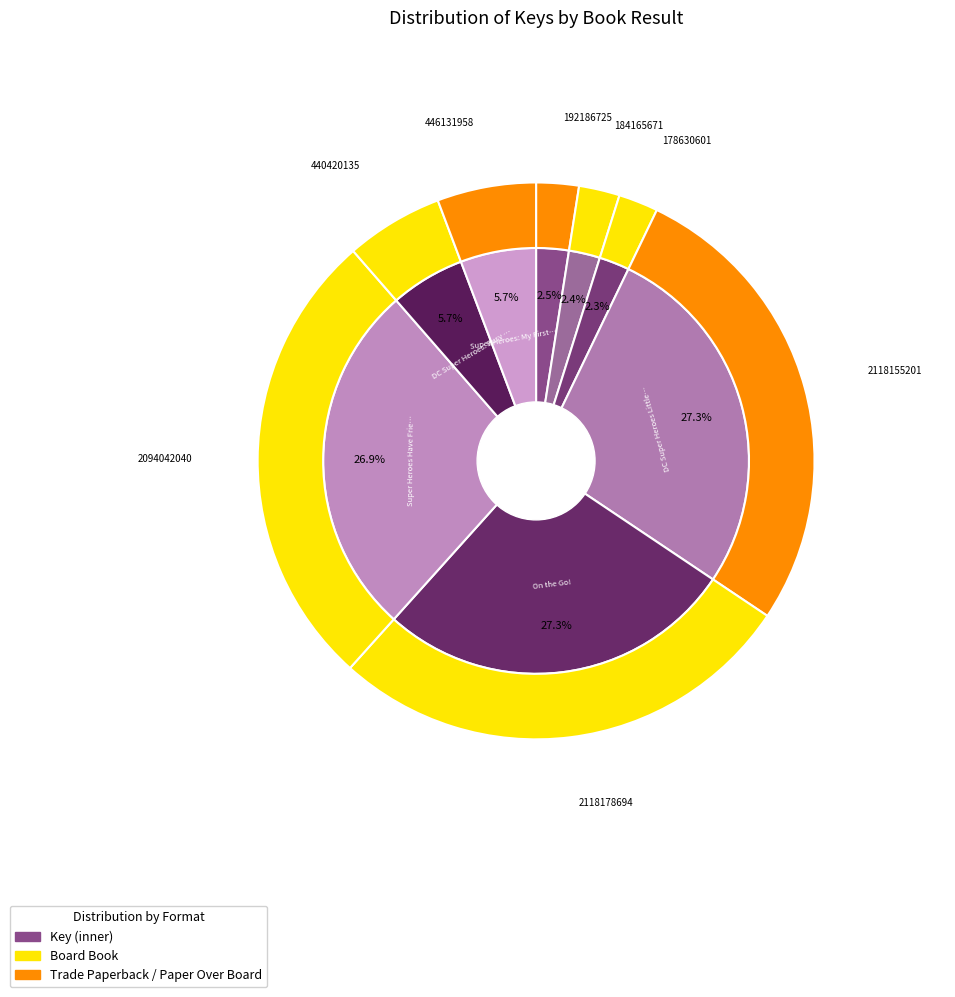

True or false: 1 accounts for 1% of the total.

False